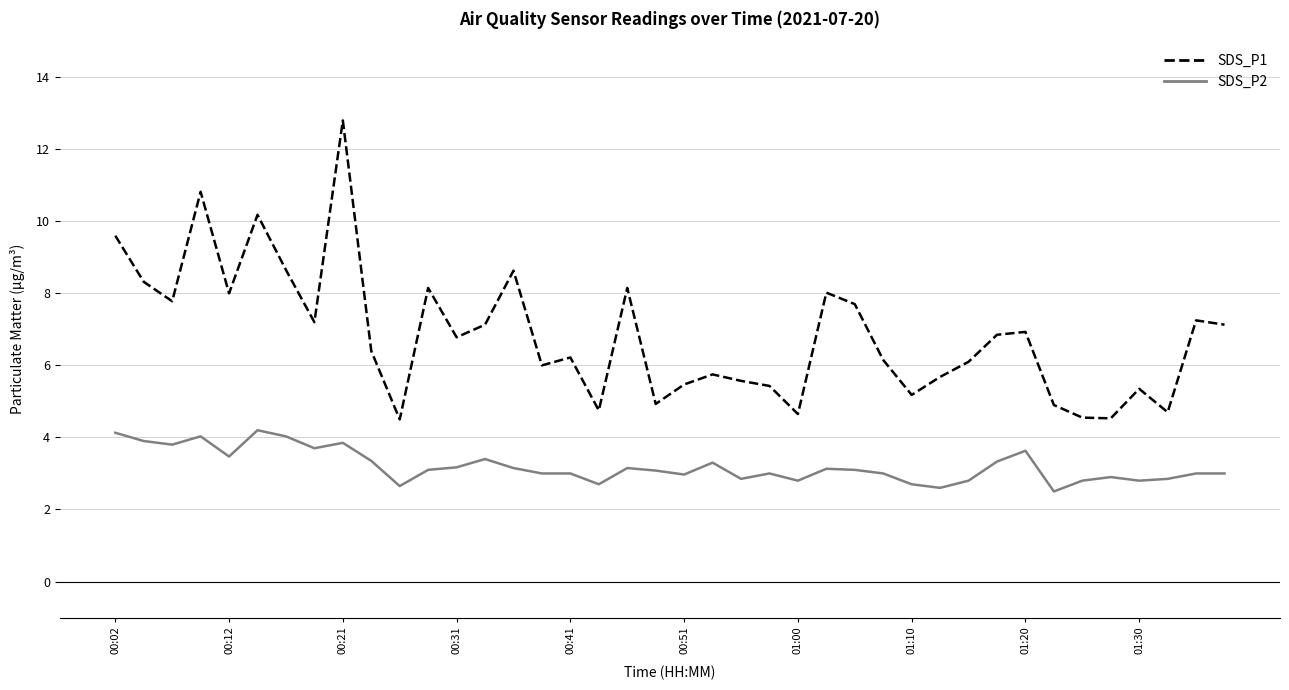

Which series has the largest total across all categories?

SDS_P1